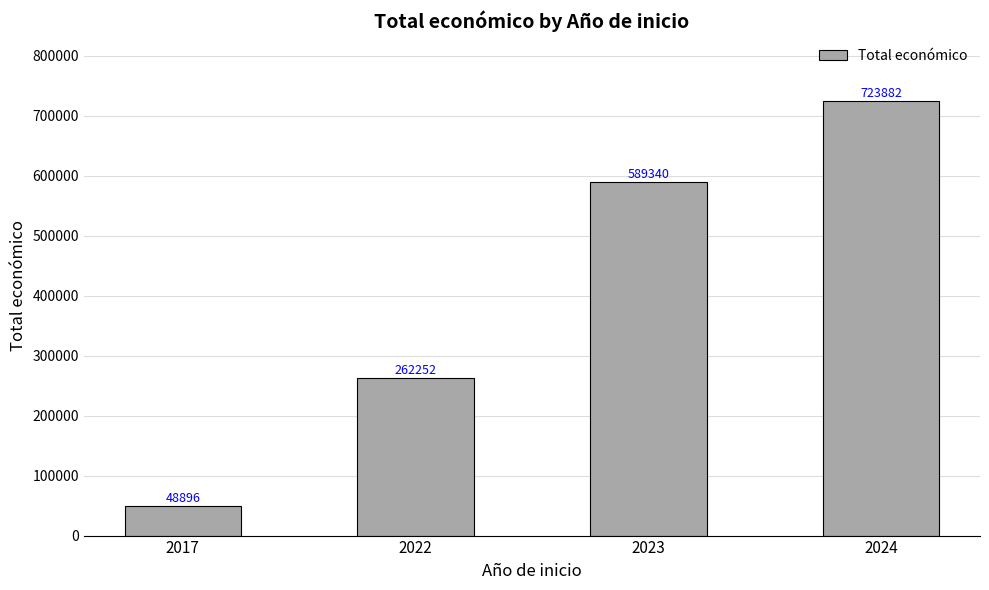

How many series are shown in this chart?

1